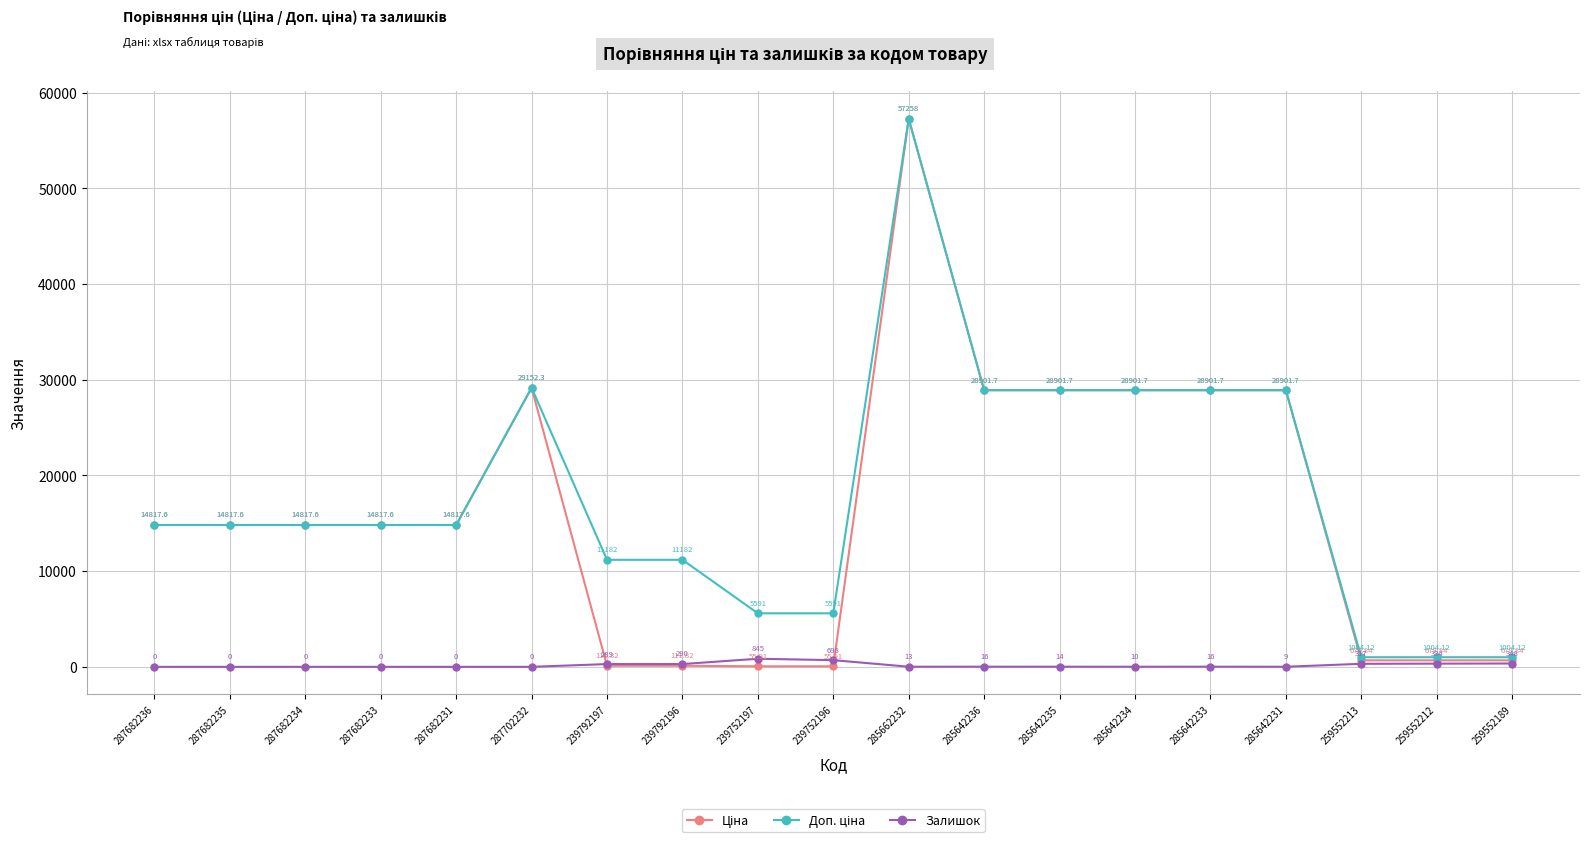

At which category is the sum across all series the highest?

285662232